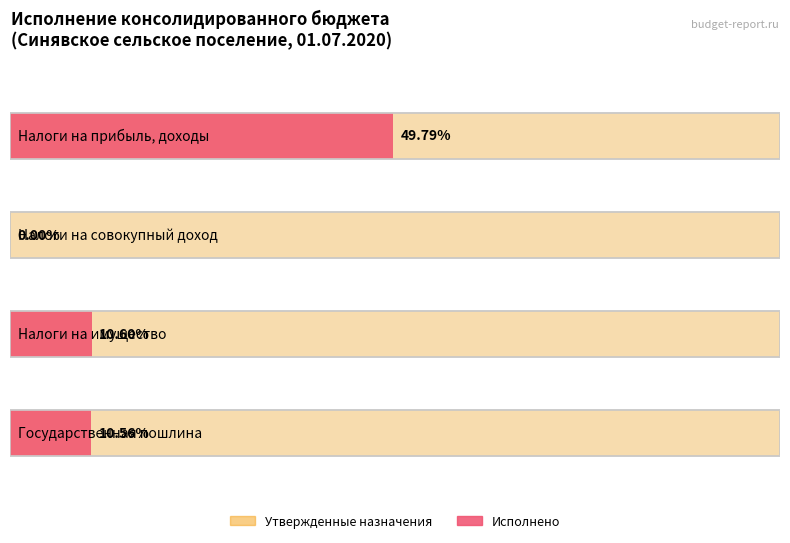

What position from the right is Налоги на совокупный доход?

3